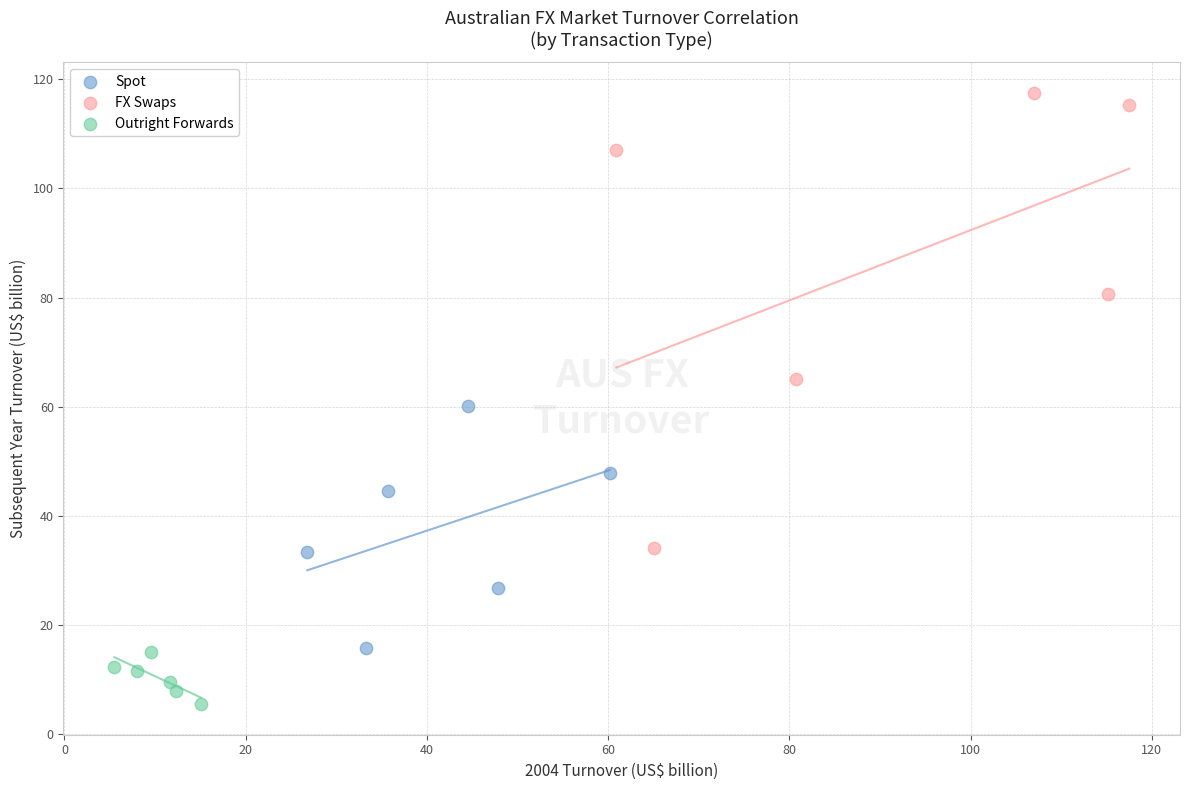

Which series contains the highest Y value?

FX Swaps